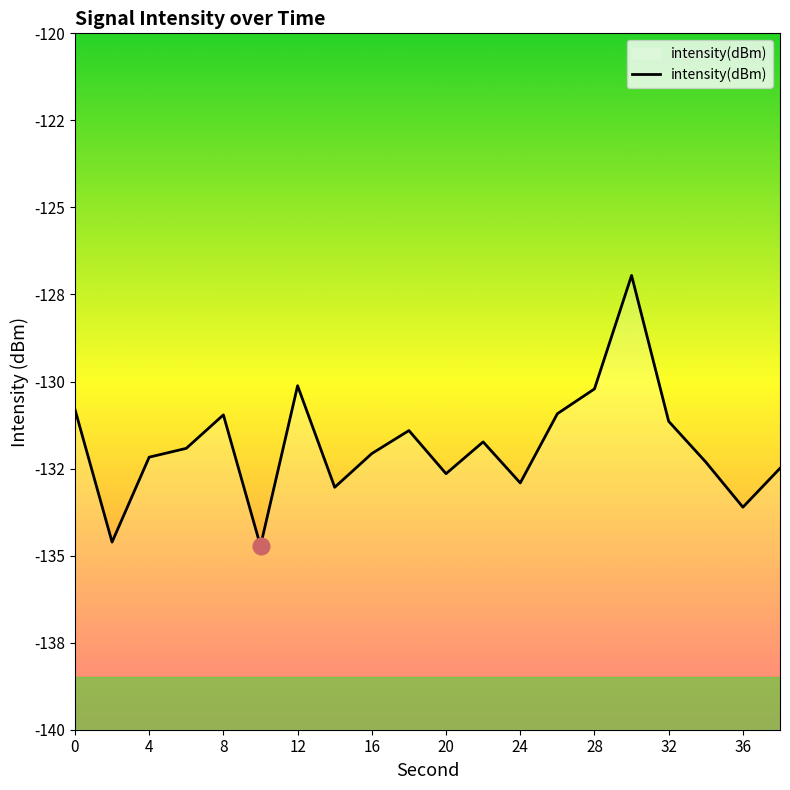

How many lines are shown in the chart?

1